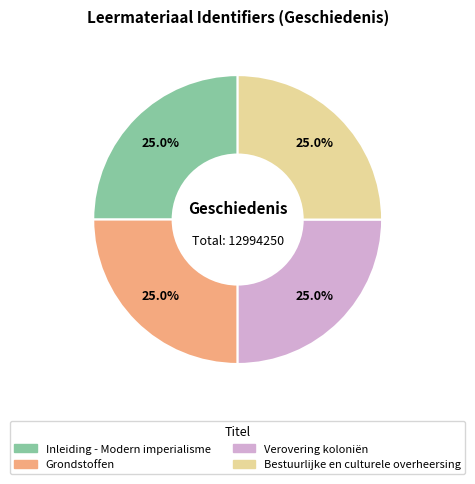

Is there a majority slice in this chart?

No